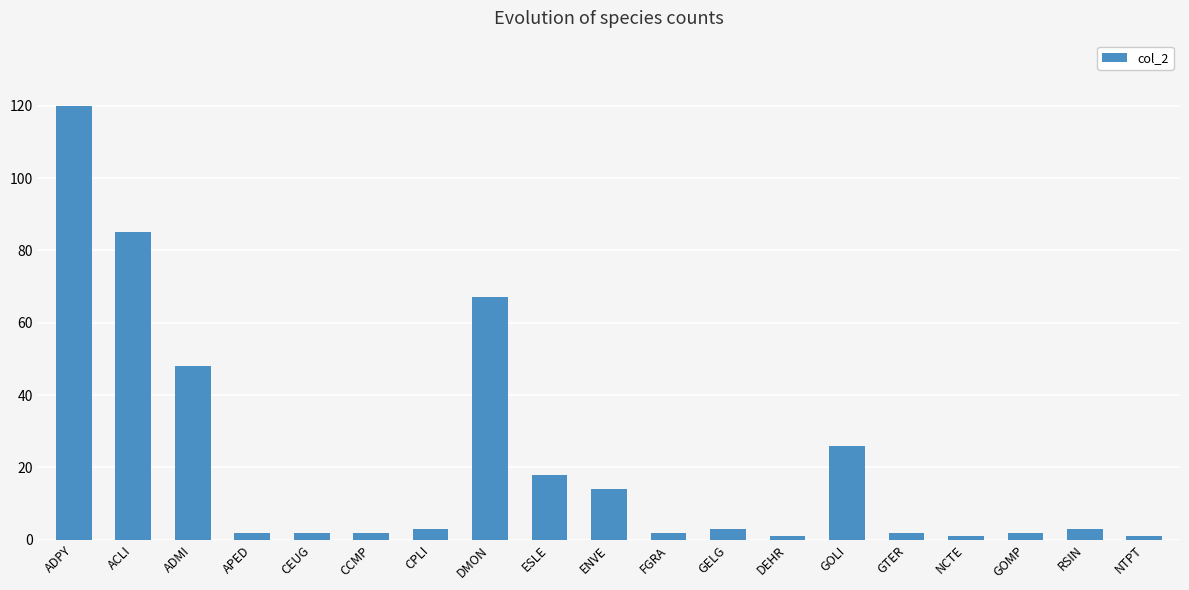

Reading left to right, extract all data points from this chart.

120	85	48	2	2	2	3	67	18	14	2	3	1	26	2	1	2	3	1